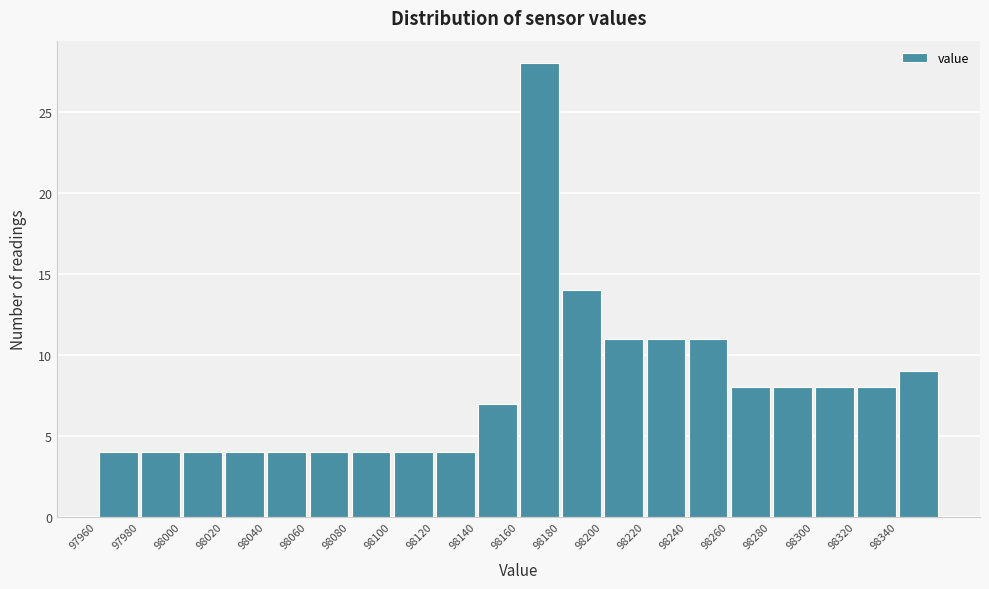

Reading left to right, transcribe this chart: for each bar, give the range it covers on the x-axis and its height. The values are not printed on the chart, so give them approximately, as read against the axis.

97960 to 97980: 4
97980 to 98000: 4
98000 to 98020: 4
98020 to 98040: 4
98040 to 98060: 4
98060 to 98080: 4
98080 to 98100: 4
98100 to 98120: 4
98120 to 98140: 4
98140 to 98160: 7
98160 to 98180: 28
98180 to 98200: 14
98200 to 98220: 11
98220 to 98240: 11
98240 to 98260: 11
98260 to 98280: 8
98280 to 98300: 8
98300 to 98320: 8
98320 to 98340: 8
98340 to 98360: 9